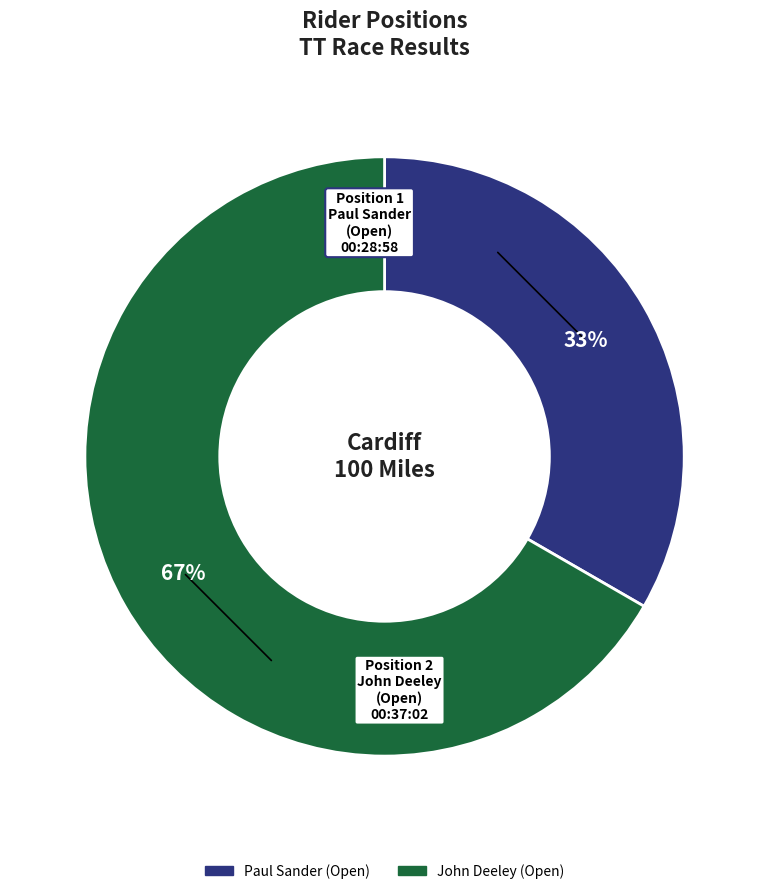

Which category accounts for the majority?

John Deeley (Open)